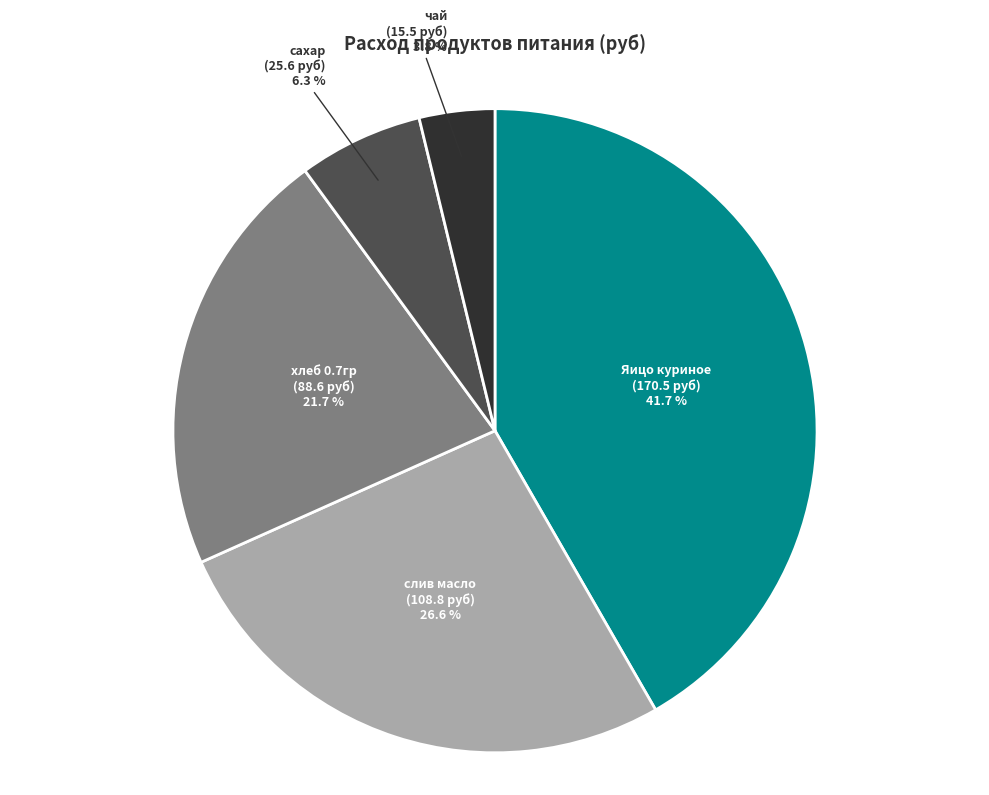

Does any single category account for the majority?

No